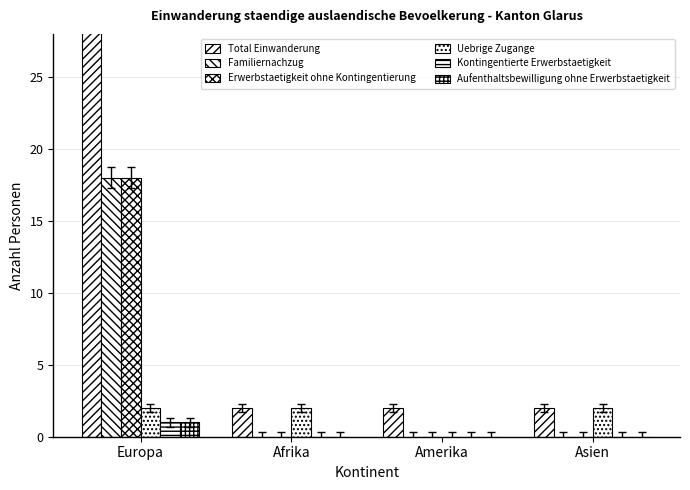

How many values in Familiernachzug are above zero?

1